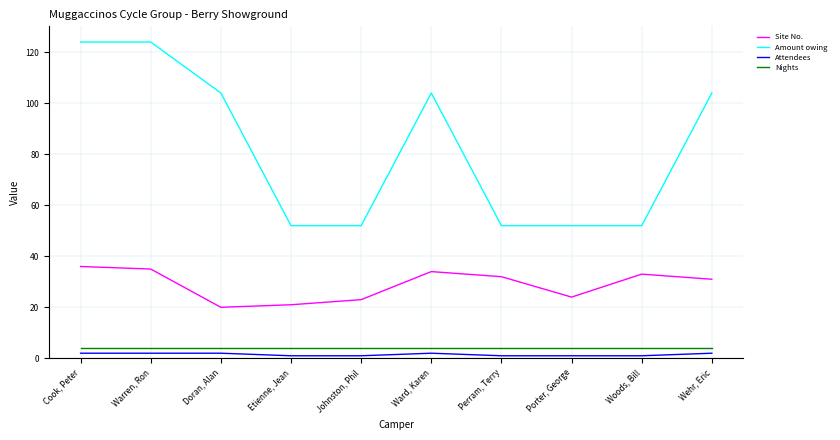

Between Cook, Peter and Ward, Karen, which series saw the biggest shift?

Amount owing